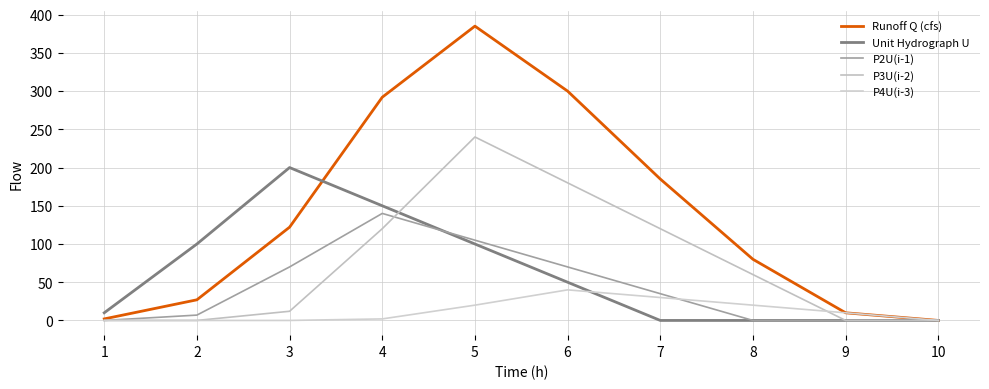

What is the difference between the highest and lowest values at 1?

10